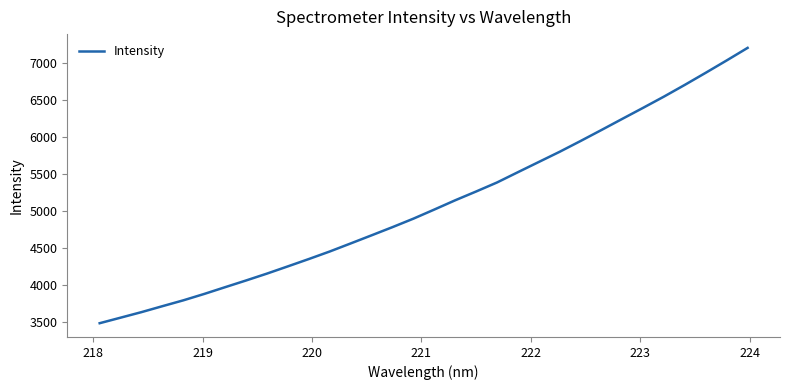

What is the sum of all values?

163025.6